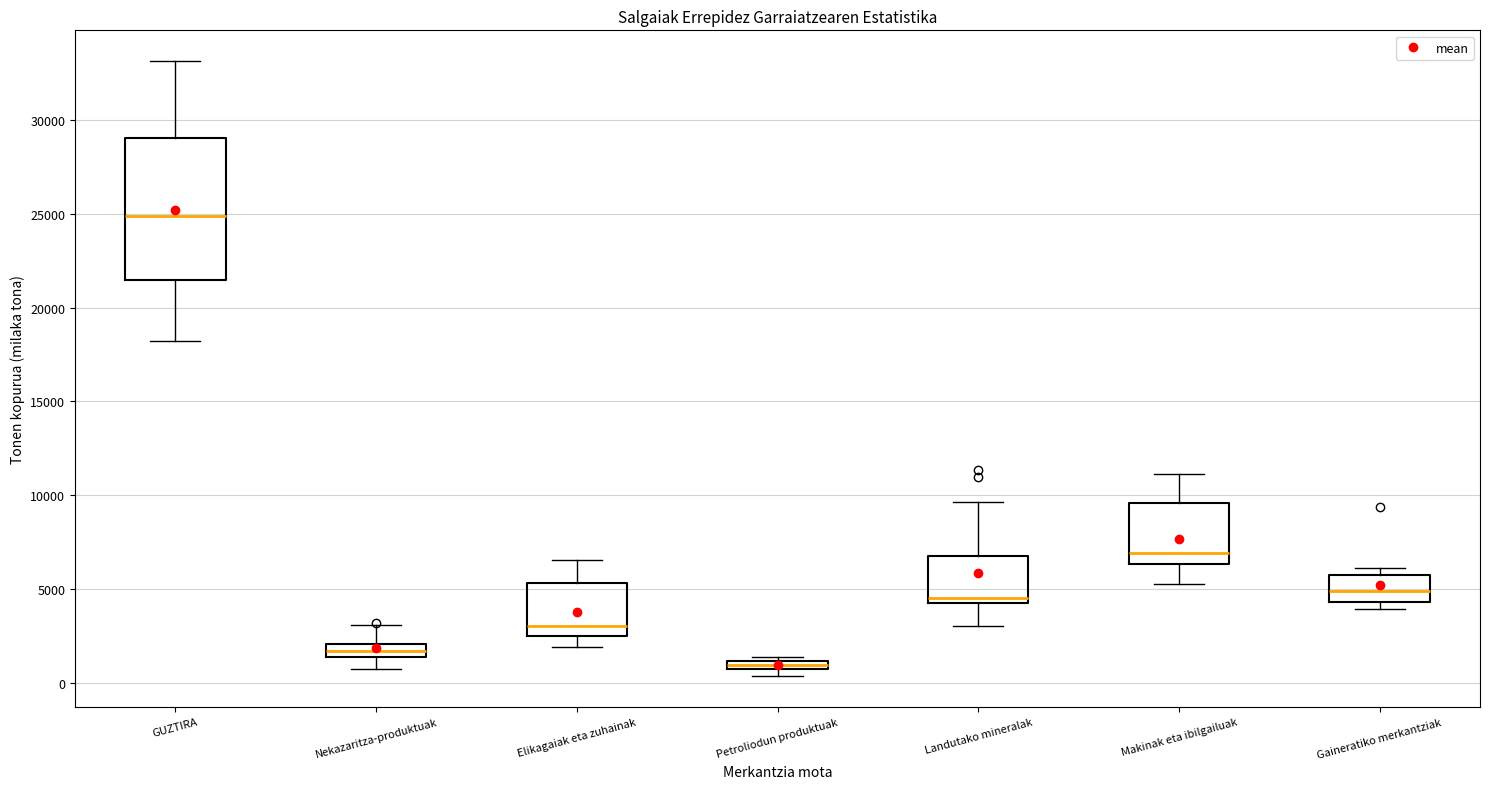

Which box's median line is the highest?

GUZTIRA